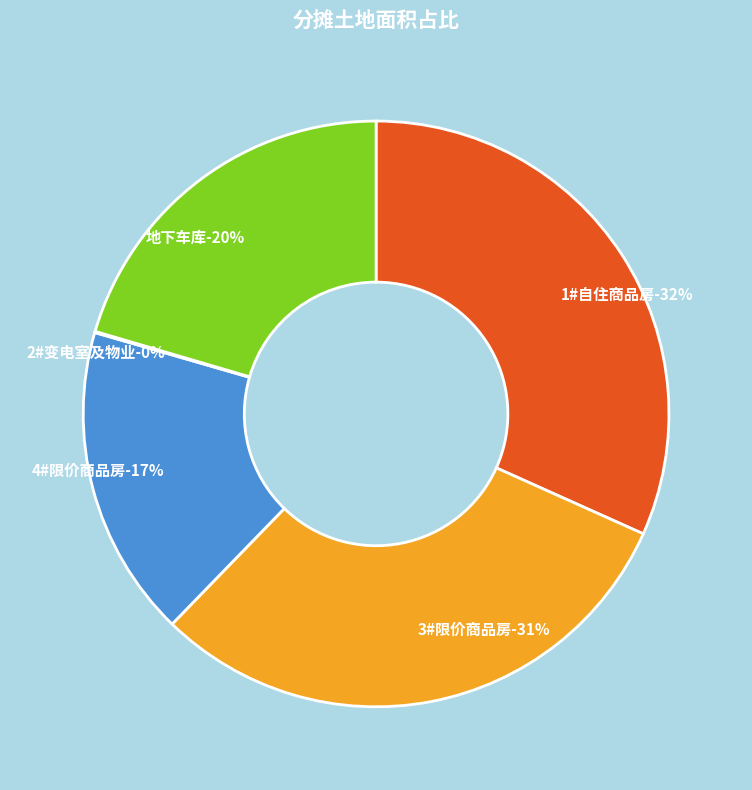

Does 1#自住商品房 represent more than half of the total?

No